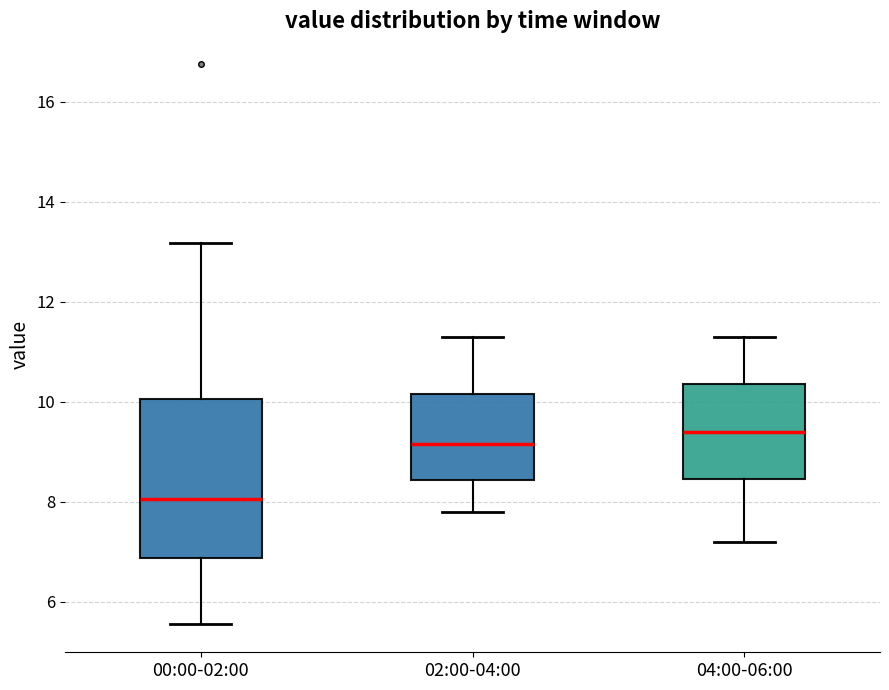

Reading left to right, read every box against the y-axis: the position of its median line, the range the box covers, and the ends of its whiskers. The values are not printed on the chart, so give them approximately, as read against the axis.

00:00-02:00: median 8.0, box 6.8 to 10.0, whiskers 5.6 to 13.2
02:00-04:00: median 9.2, box 8.4 to 10.2, whiskers 7.8 to 11.4
04:00-06:00: median 9.4, box 8.4 to 10.4, whiskers 7.2 to 11.4